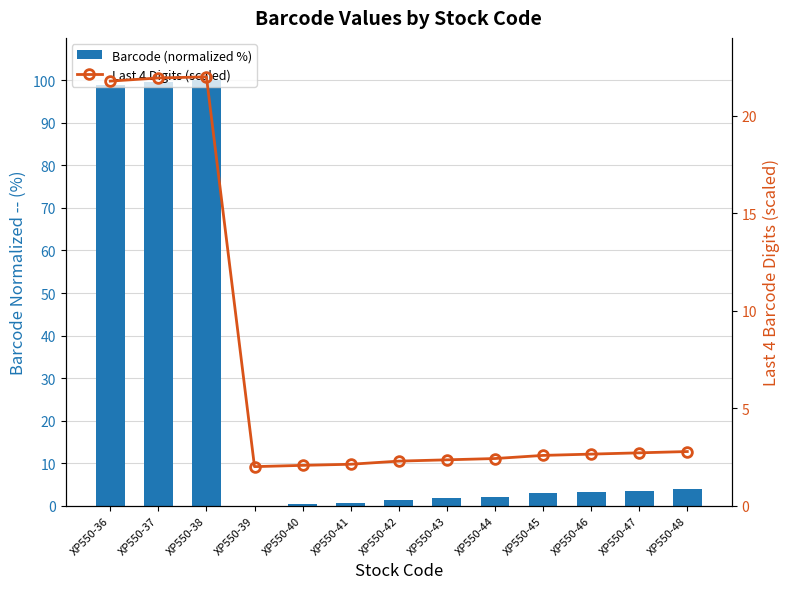

Reading left to right, transcribe all the data shown in this chart.

Barcode (normalized %): 98.9	99.7	100.0	0.0	0.3	0.6	1.4	1.7	2.1	2.9	3.2	3.5	3.9
Last 4 Digits (scaled): 21.8	21.9	22.0	2.0	2.1	2.1	2.3	2.3	2.4	2.6	2.6	2.7	2.8